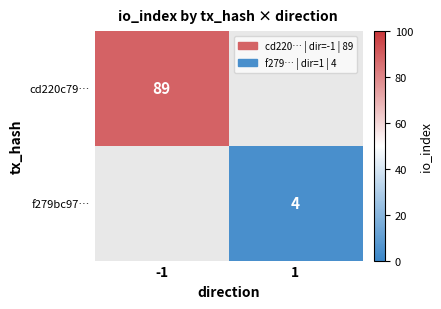

At which category does the chart reach its minimum across all series?

1